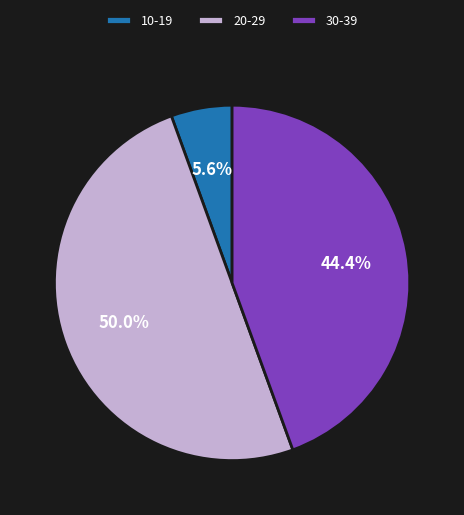

Is 10-19 the majority of the pie?

No